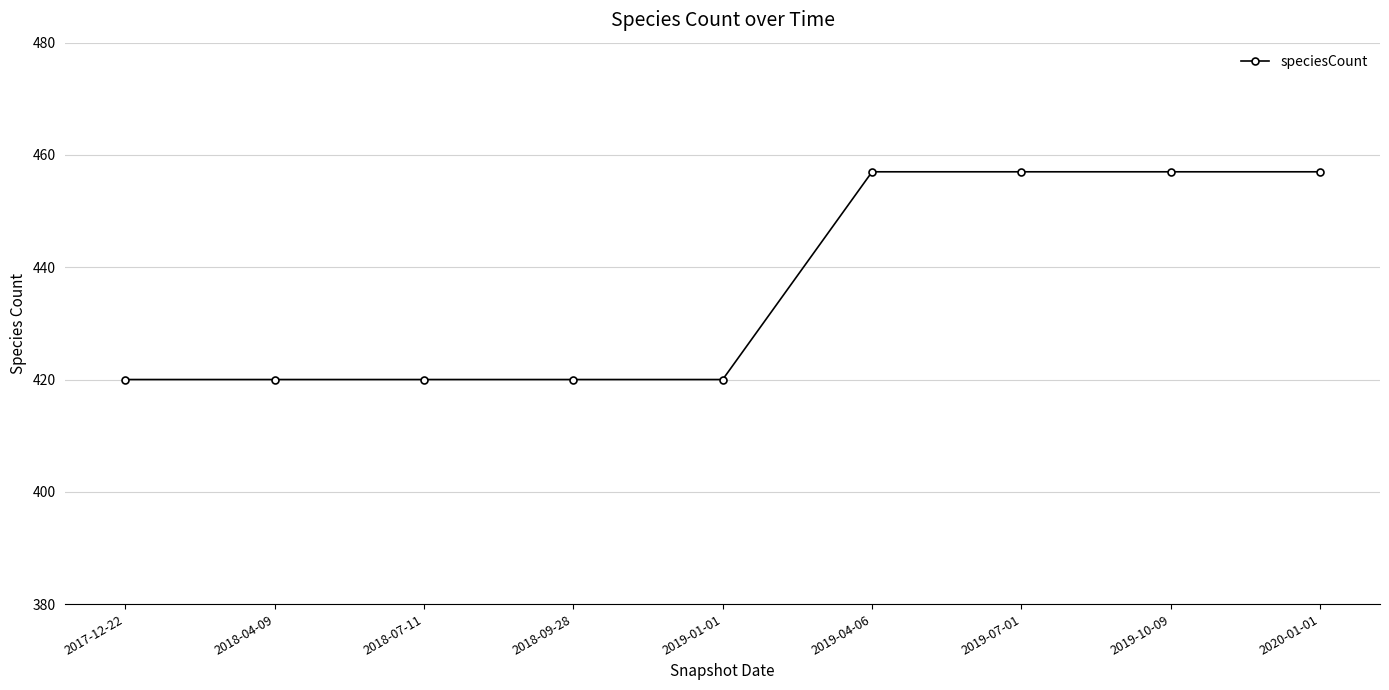

What is the label of the 9th point from the right?

2017-12-22